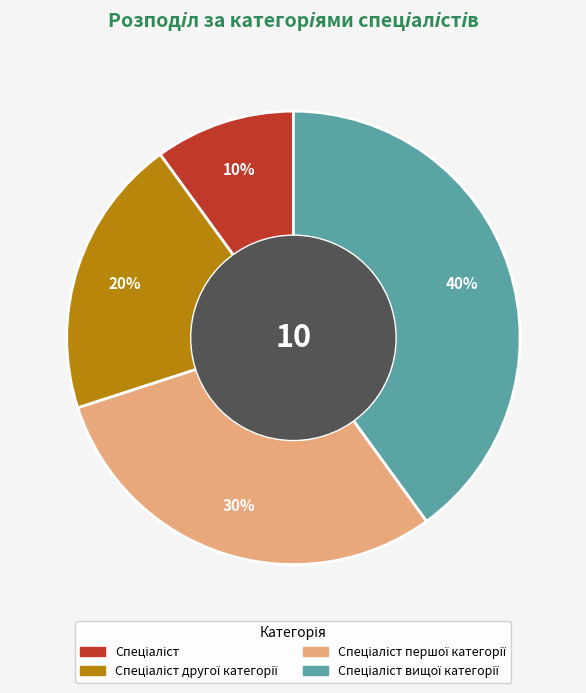

To the nearest percent, what is the difference between the largest and smallest slice percentages?

30%